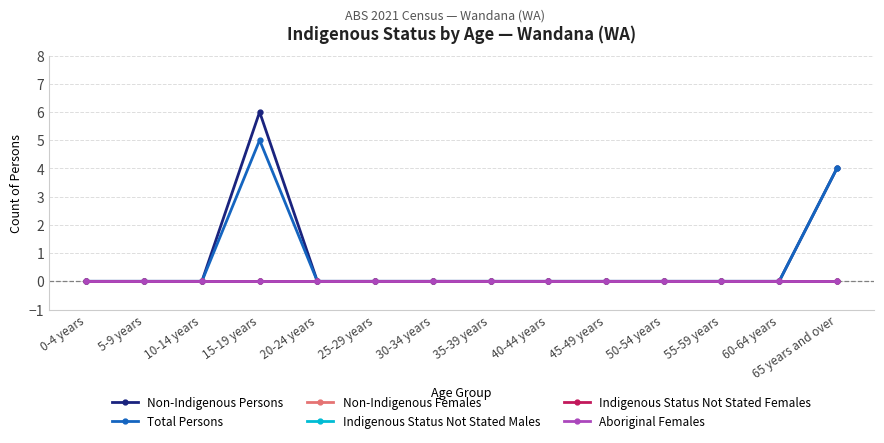

Is this an area chart (filled region under the line)?

No